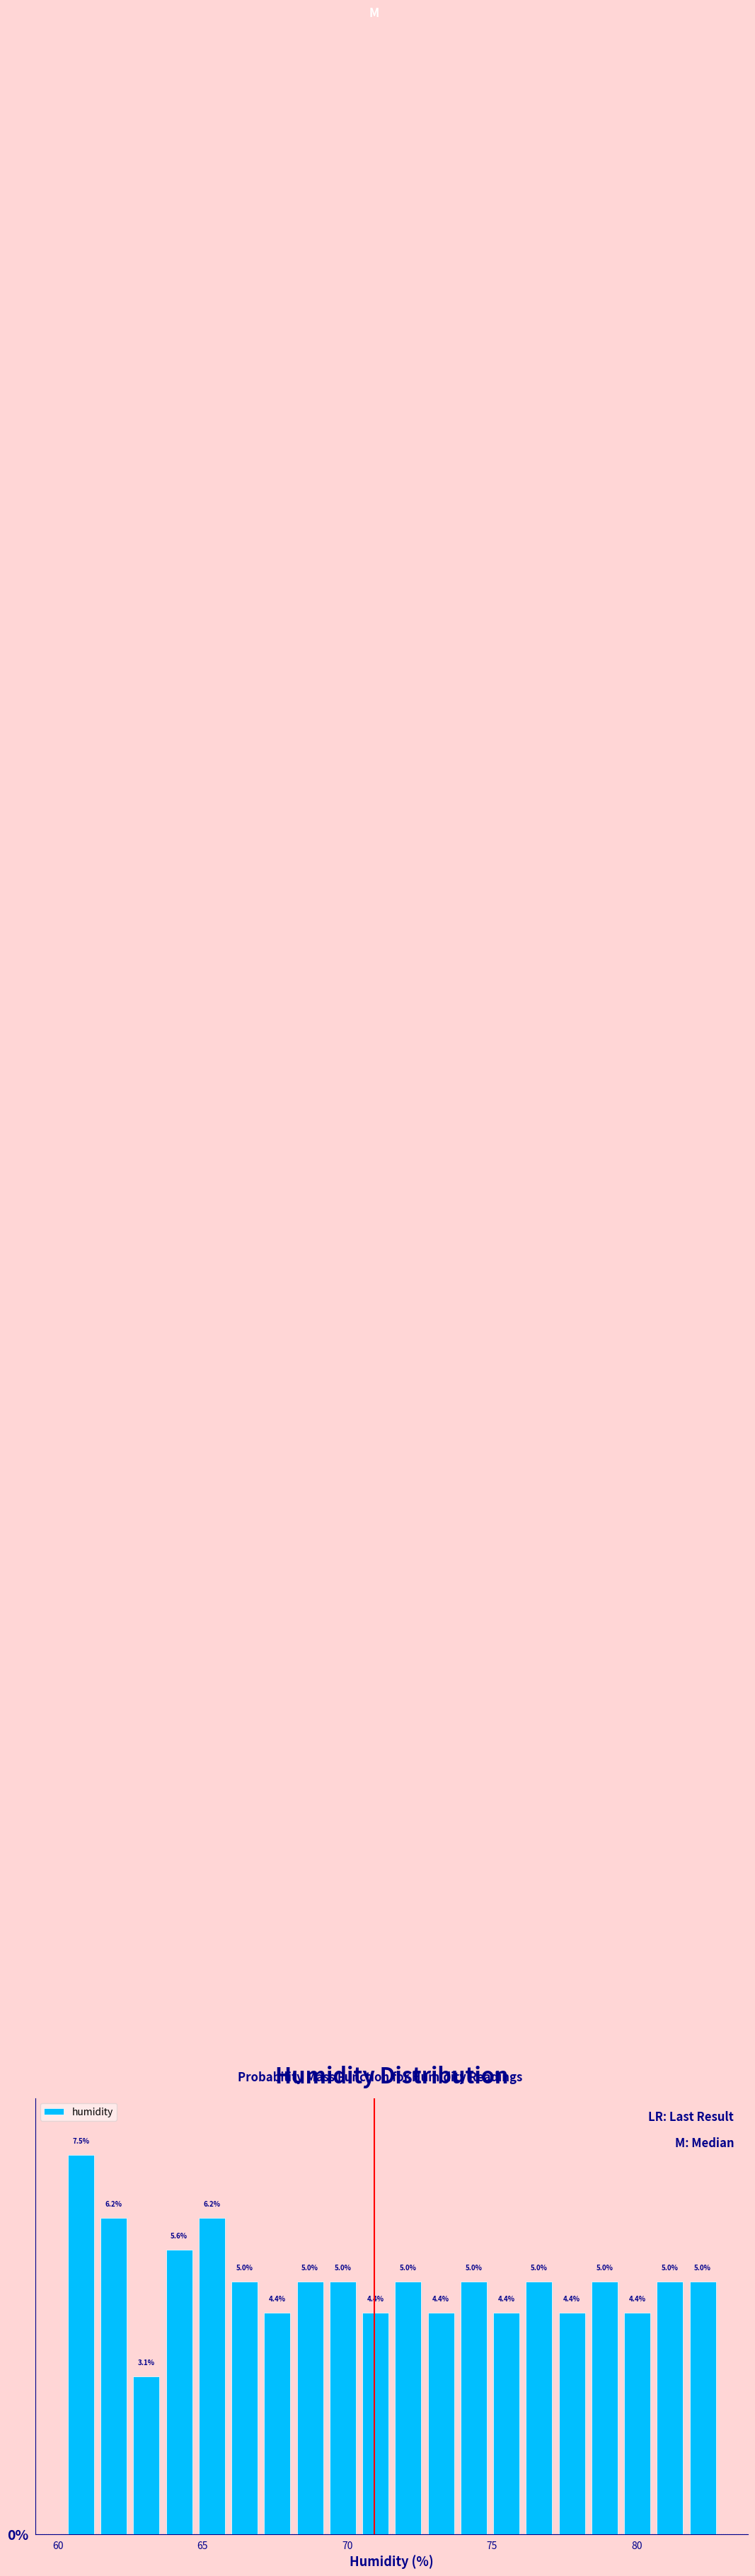

Read against the x-axis, roughly where is the centre of the tallest bar?

61.0